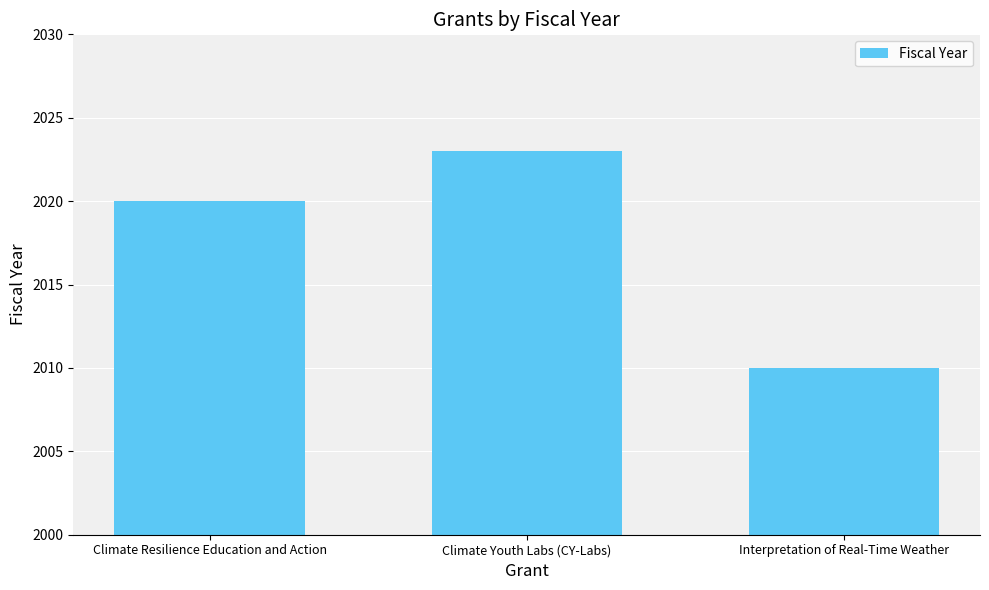

Rank the categories by value from lowest to highest.

Interpretation of Real-Time Weather, Climate Resilience Education and Action, Climate Youth Labs (CY-Labs)